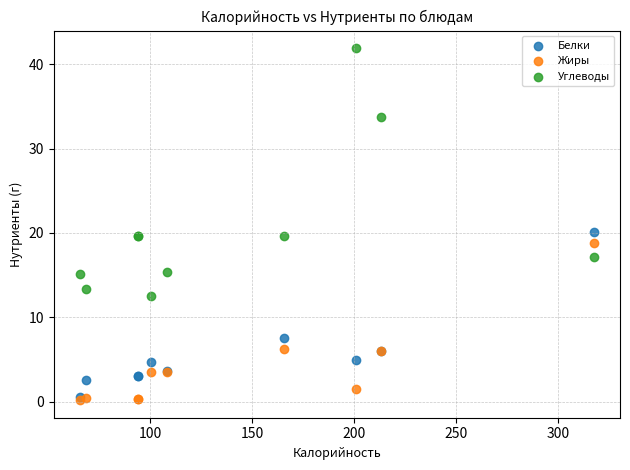

In the Жиры series, what Y value is closest to 9?

6.2